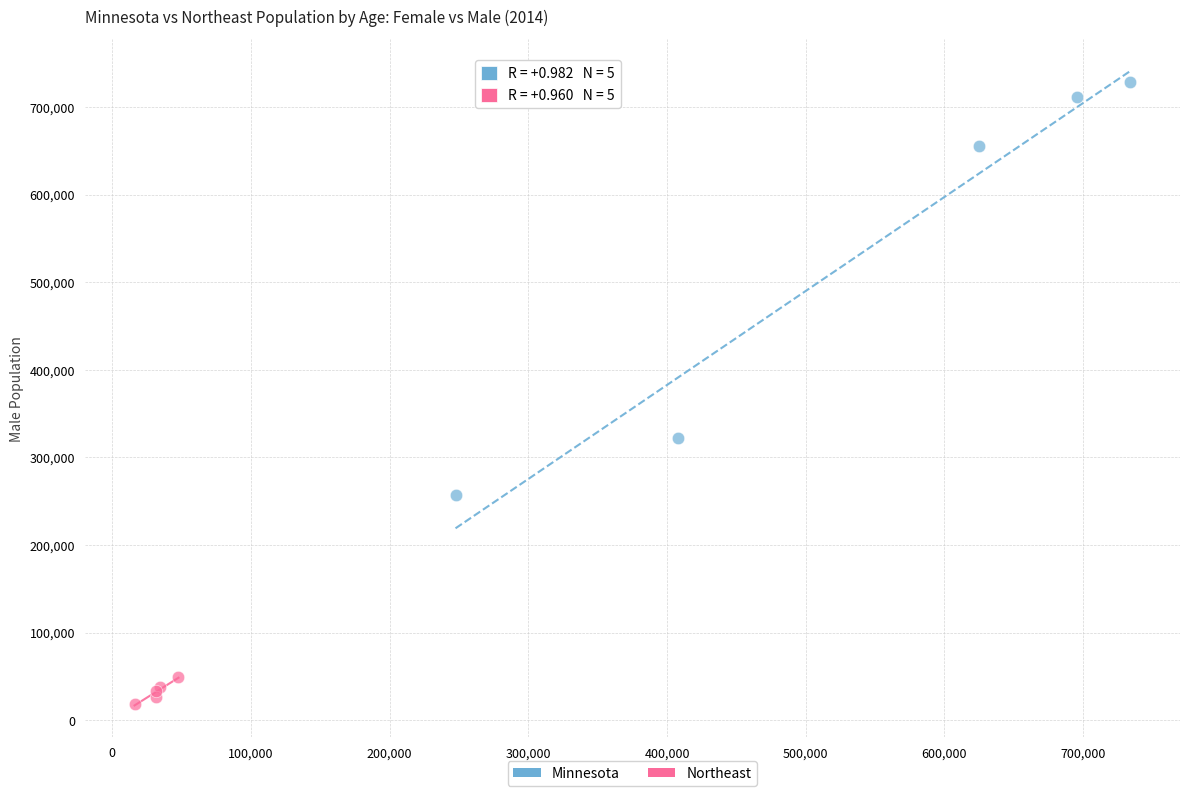

Which series contains the lowest Y value?

Northeast